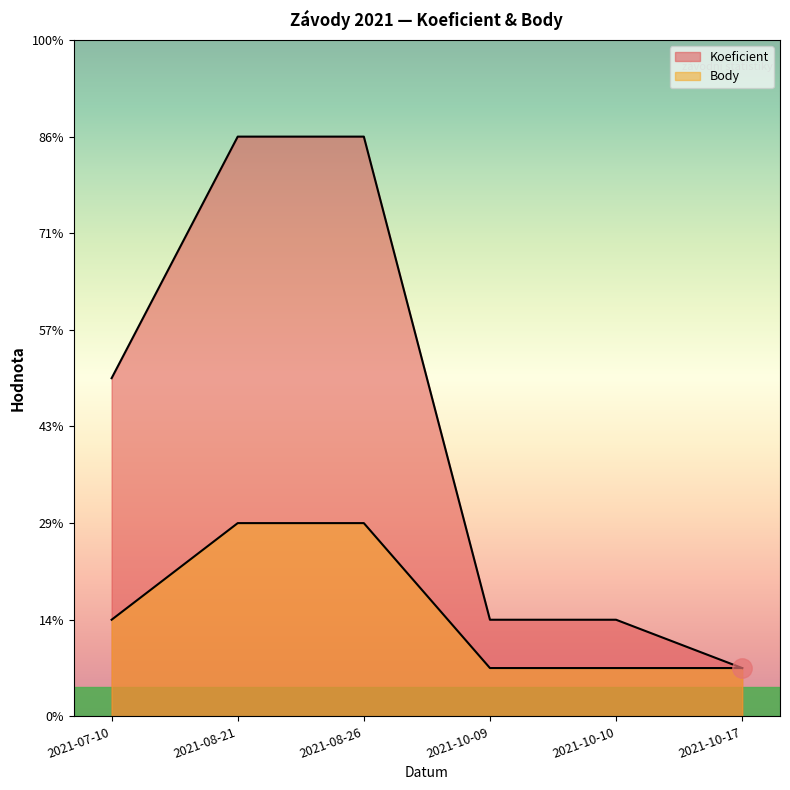

True or false: Body and Koeficient cross at least once.

False